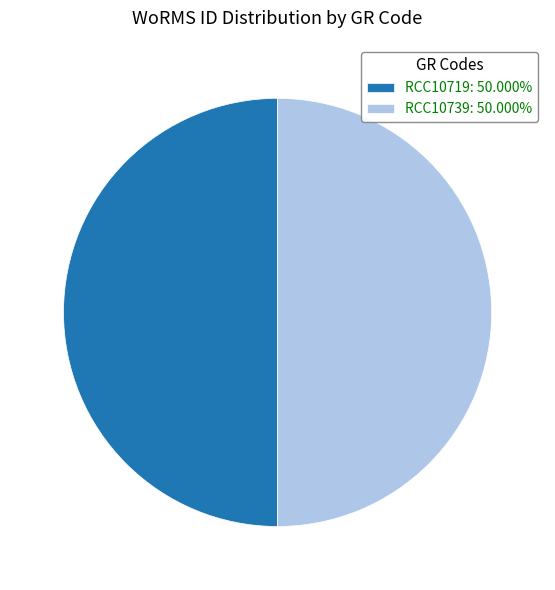

What is the ratio of the value at RCC10739: 50.000% to the value at RCC10719: 50.000%?

1.0